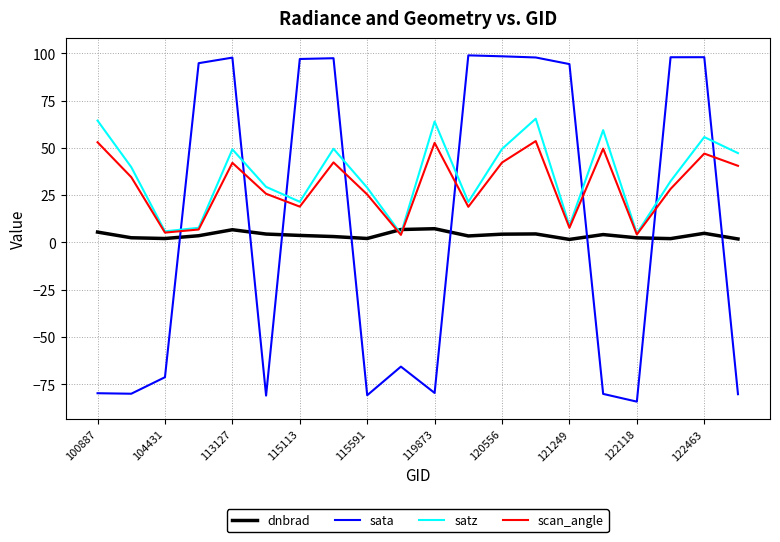

Rank the series by their maximum value, from highest to lowest.

sata, satz, scan_angle, dnbrad